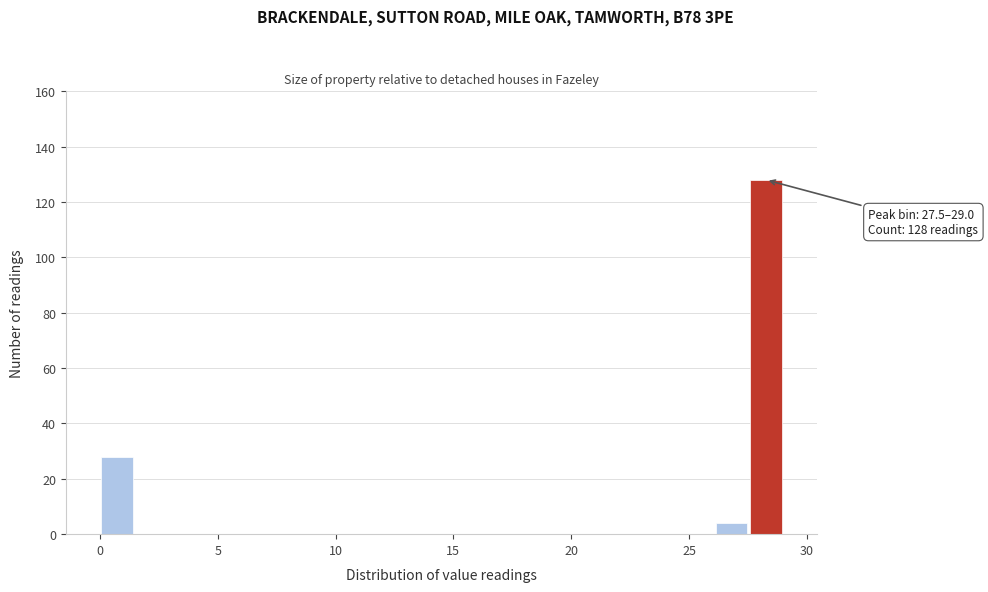

Read against the x-axis, roughly where is the centre of the tallest bar?

28.5